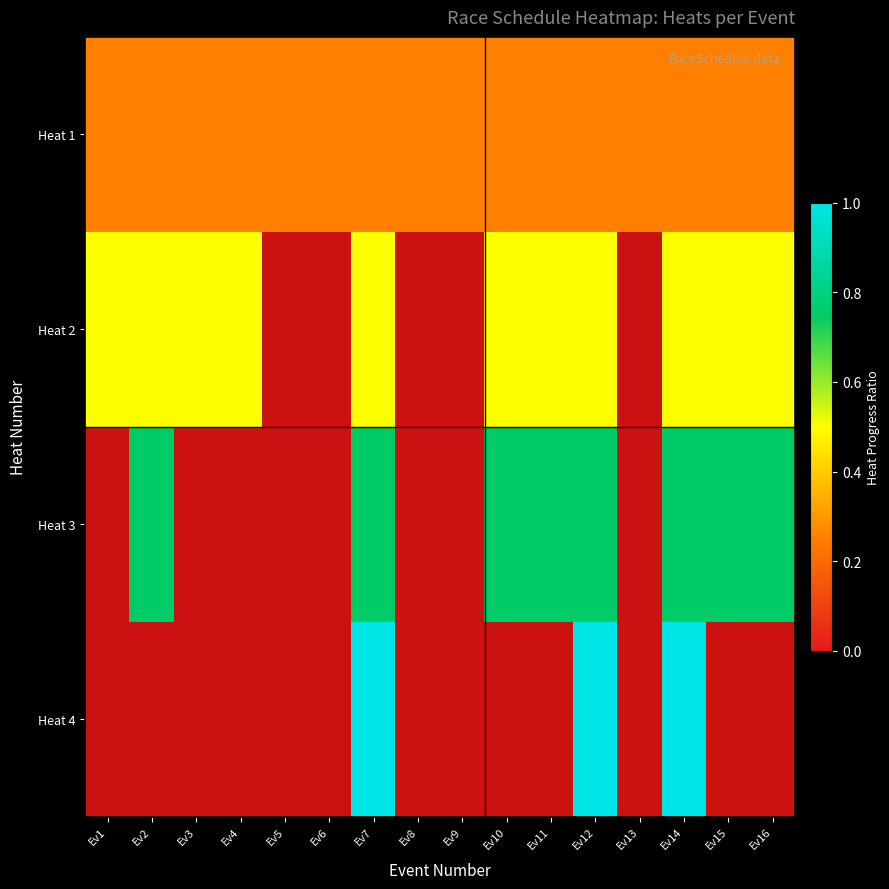

Which category has the lowest value in the Heat 3 series?

Ev1